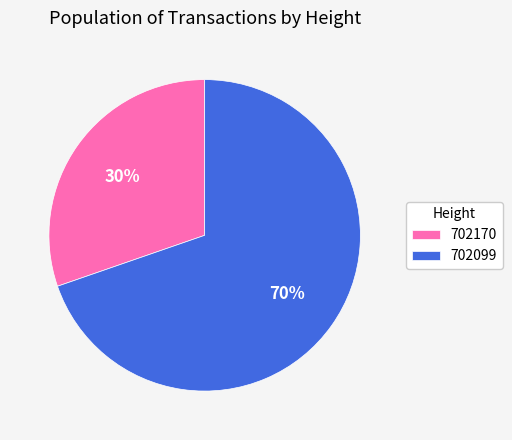

What is the smallest slice in the pie chart?

702170